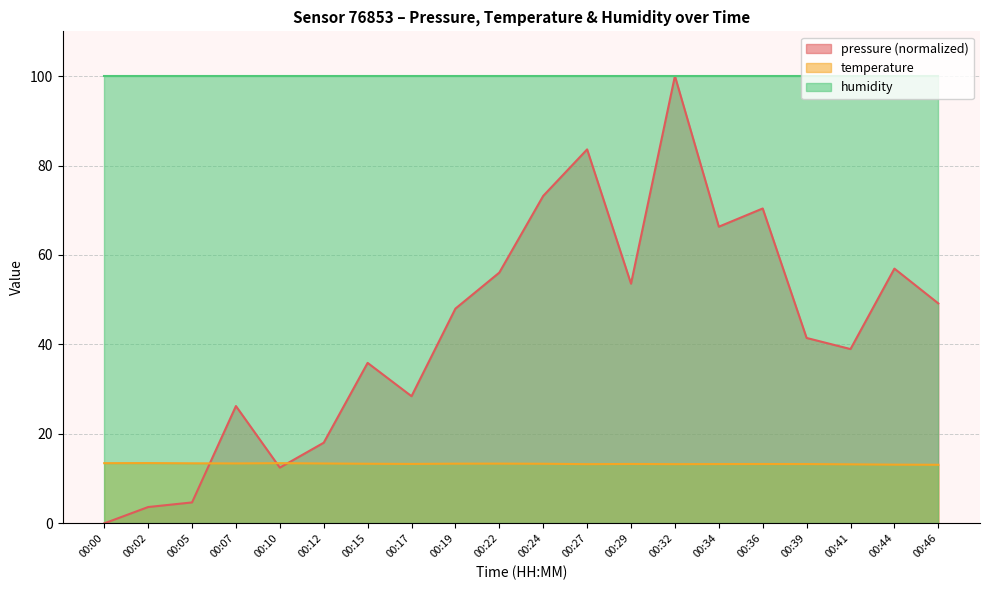

At which label is temperature closest to 13?

00:46